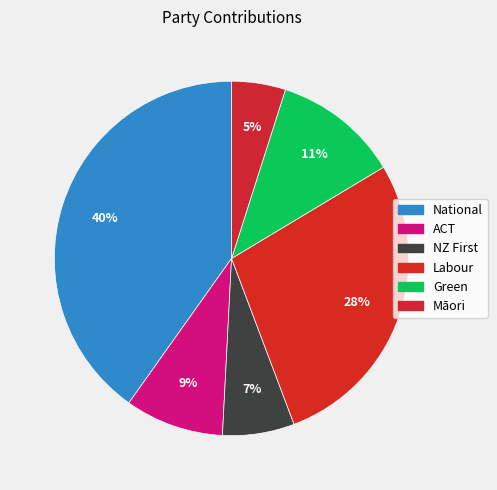

Count the number of slices in the pie.

6